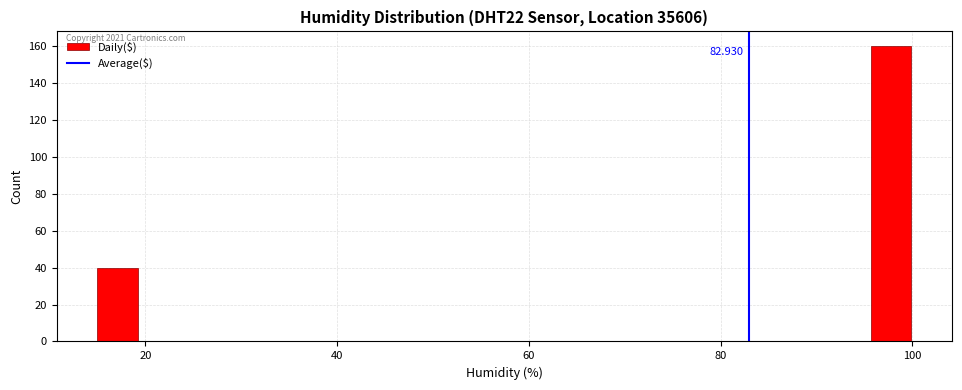

Around what value on the x-axis is the tallest bar? Give the approximate position of its centre, as read against the axis.

98